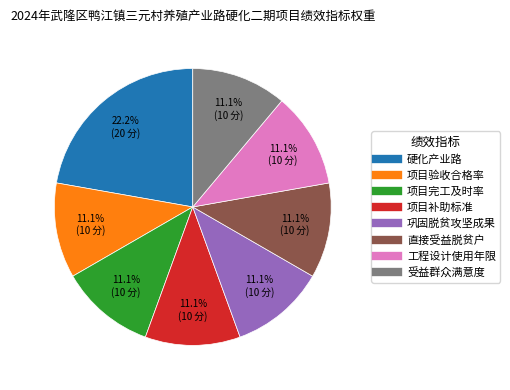

Which slice is the largest?

硬化产业路